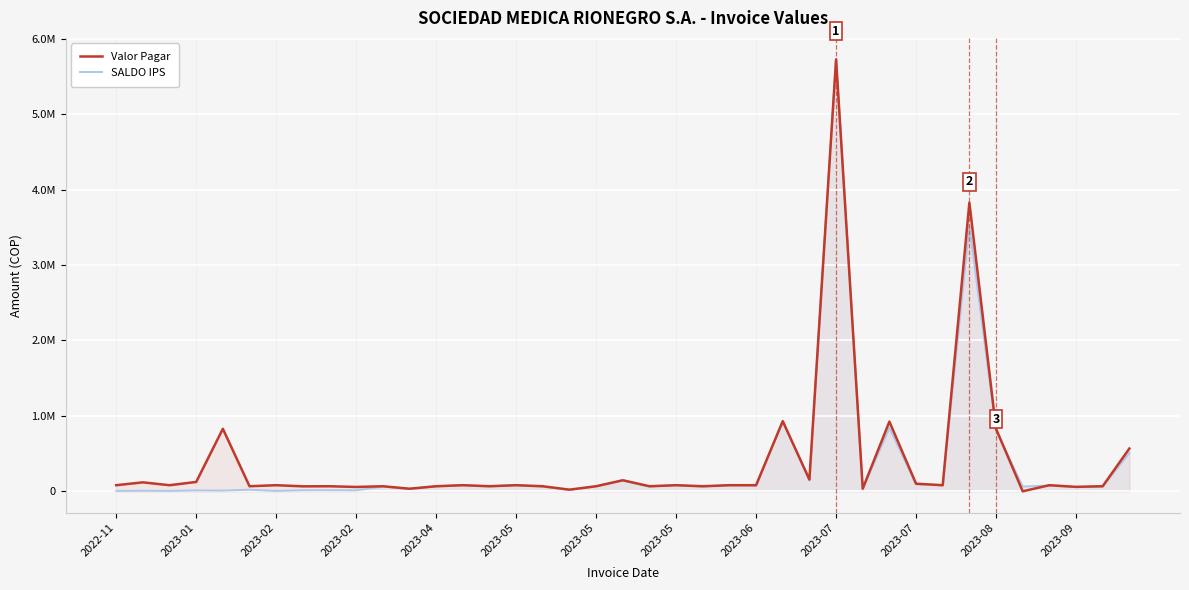

What are all the series names shown in the legend?

Valor Pagar, SALDO IPS